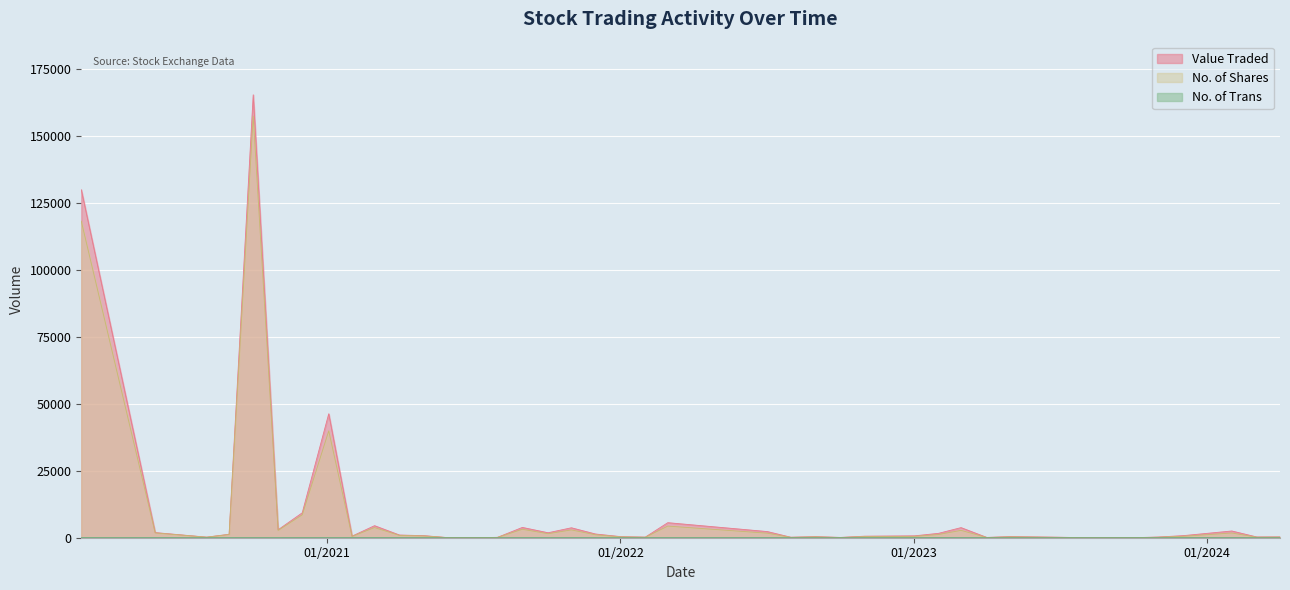

What is the greatest value displayed?

165195